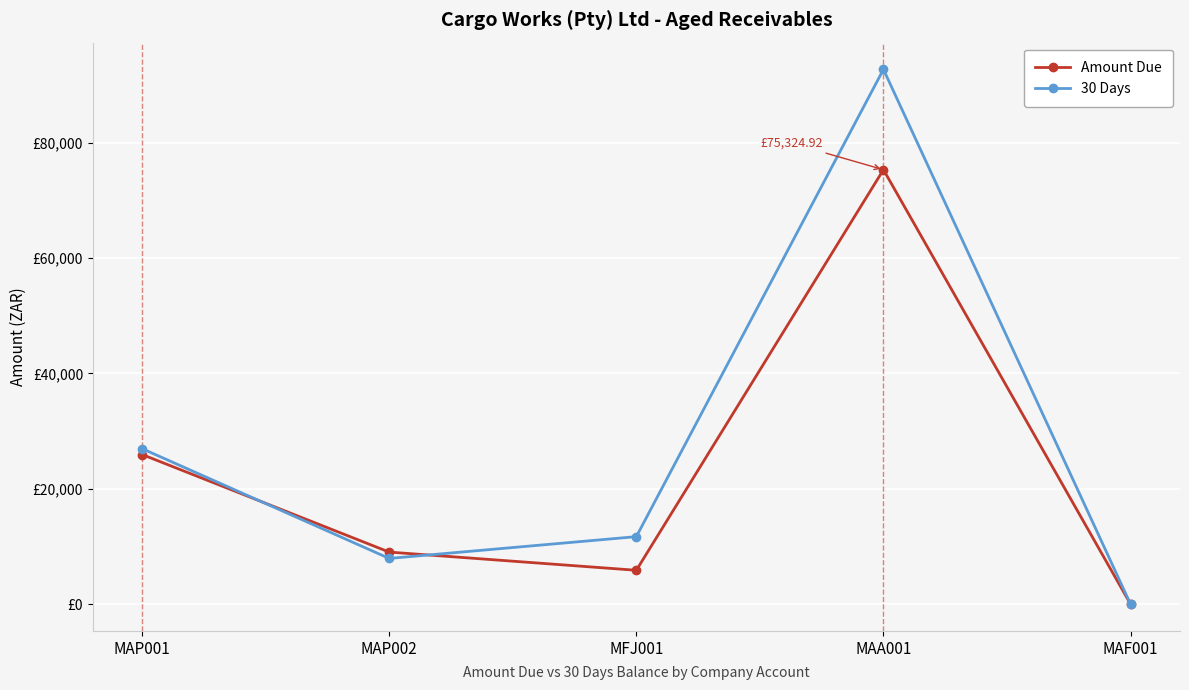

What are all the series names shown in the legend?

Amount Due, 30 Days